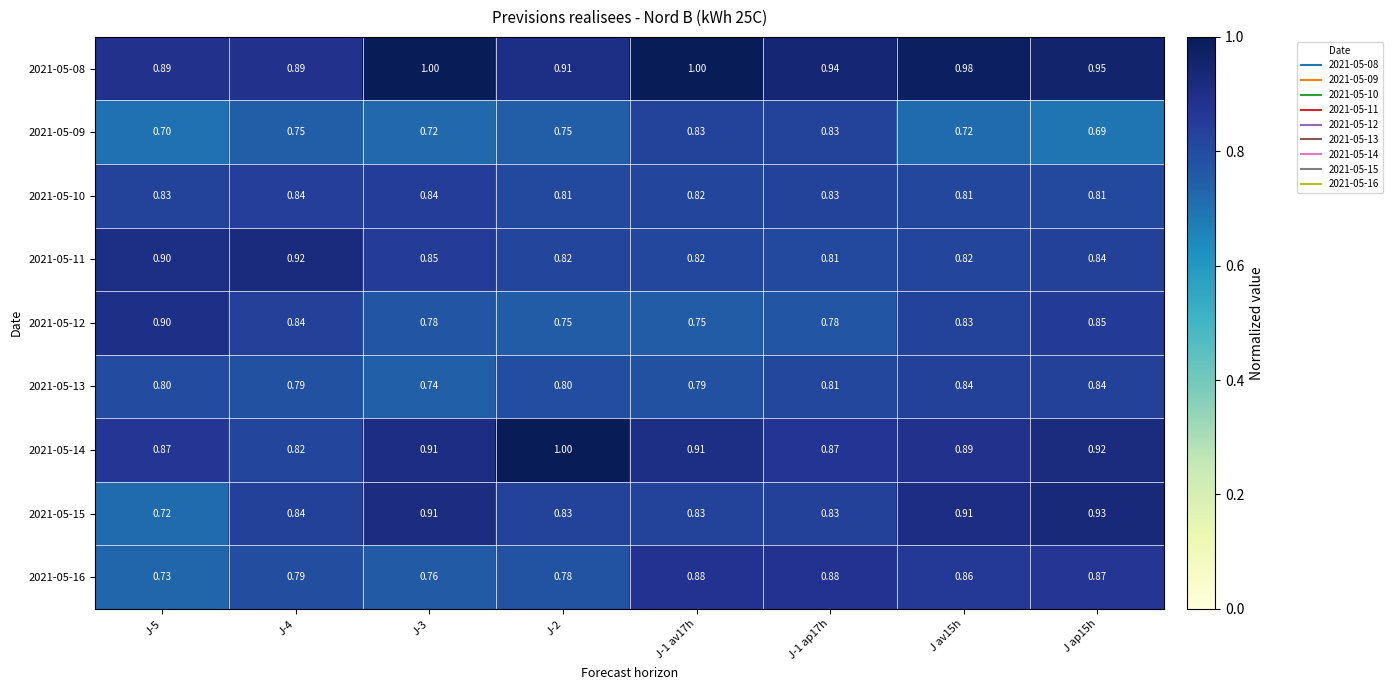

List the series in order of their peak value, lowest first.

2021-05-09, 2021-05-13, 2021-05-10, 2021-05-16, 2021-05-12, 2021-05-11, 2021-05-15, 2021-05-08, 2021-05-14